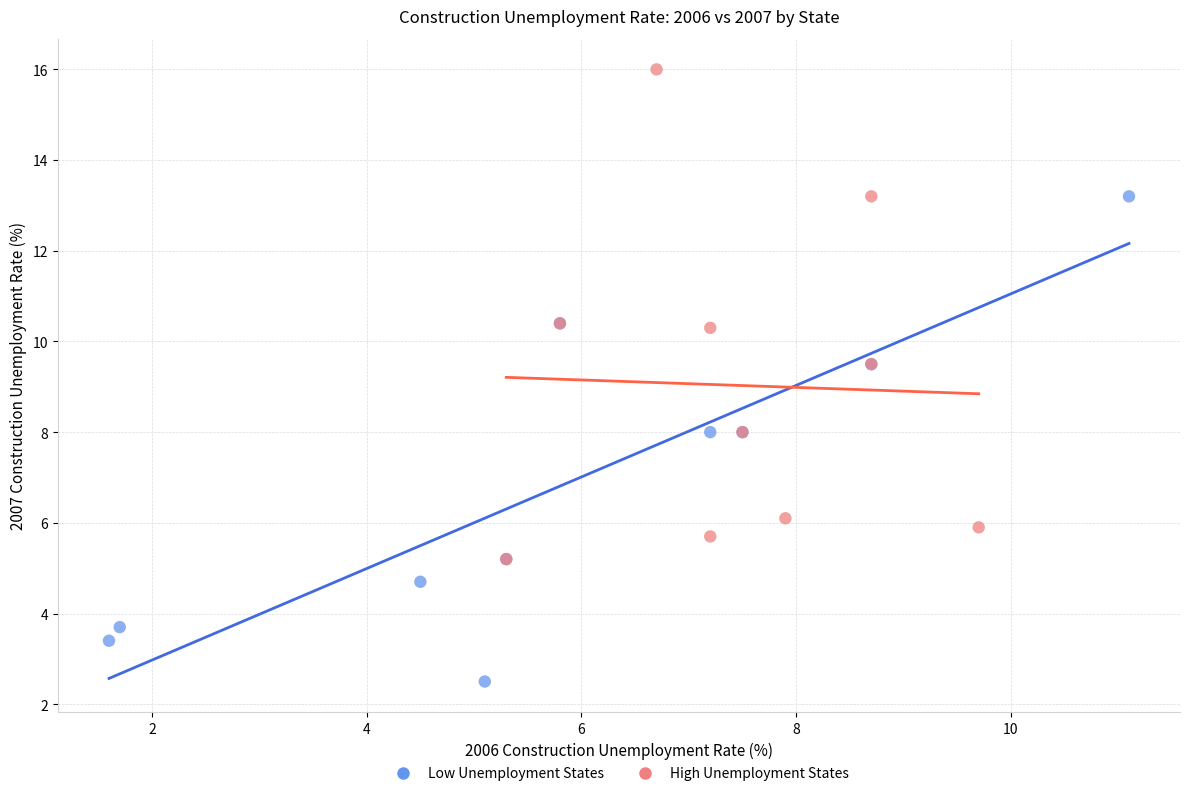

Which series contains the highest Y value?

High Unemployment States